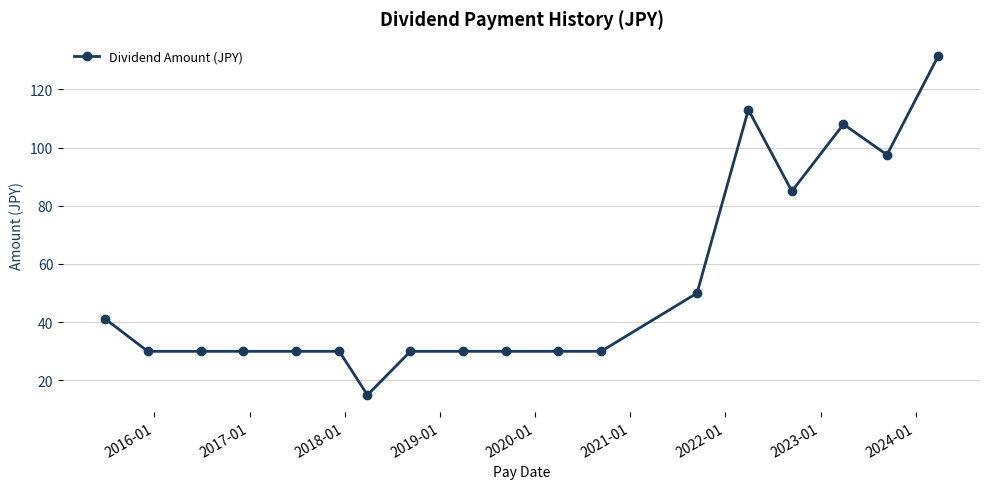

What is the difference between the second highest and second lowest values?

83.0